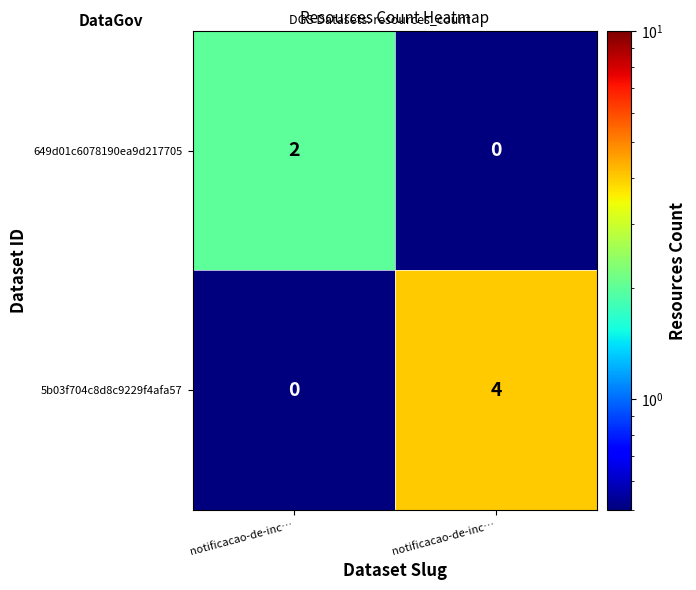

How many data points in 649d01c6078190ea9d217705 are less than 2?

1